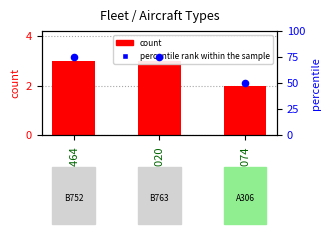

Which series has the widest spread of Y values?

percentile rank within the sample